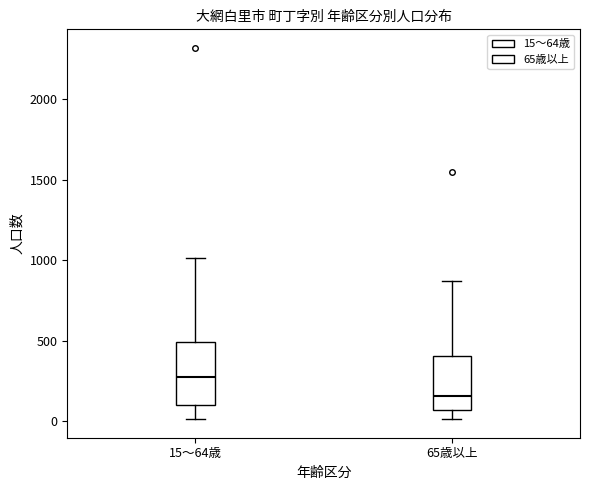

Where does the lower whisker of the box for 65歳以上 end on the y-axis? The values are not printed on the chart, so give them approximately, as read against the axis.

0